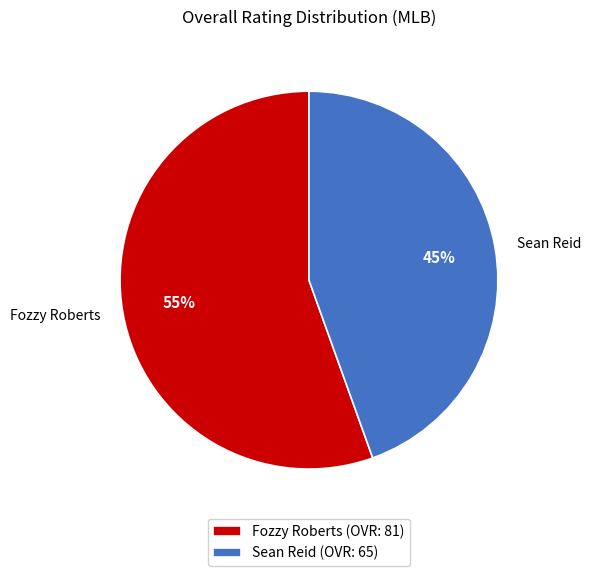

To the nearest percent, what is the average slice percentage?

50%